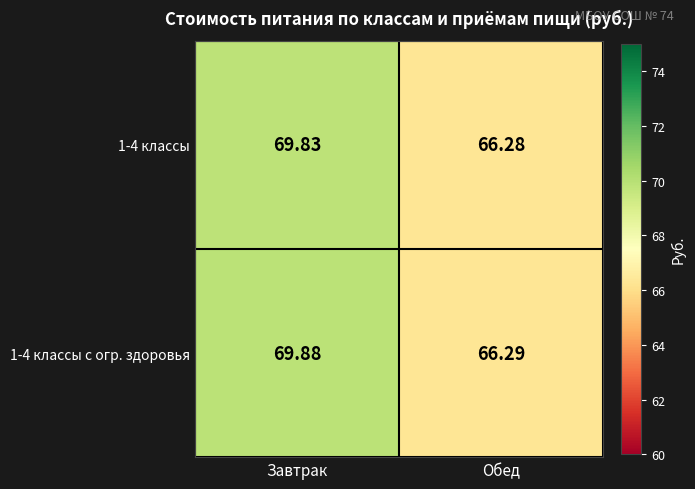

What is the smallest value displayed?

66.3